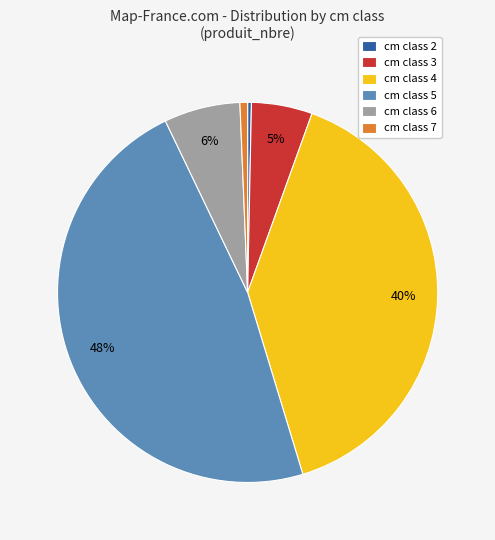

Between cm class 6 and cm class 3, which is larger?

cm class 6